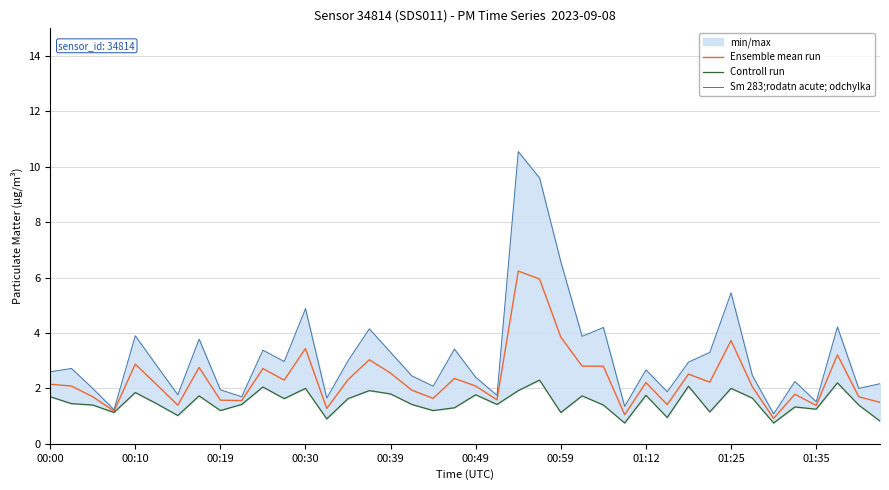

True or false: Sm 283;rodatn acute; odchylka and Ensemble mean run intersect in this chart.

False